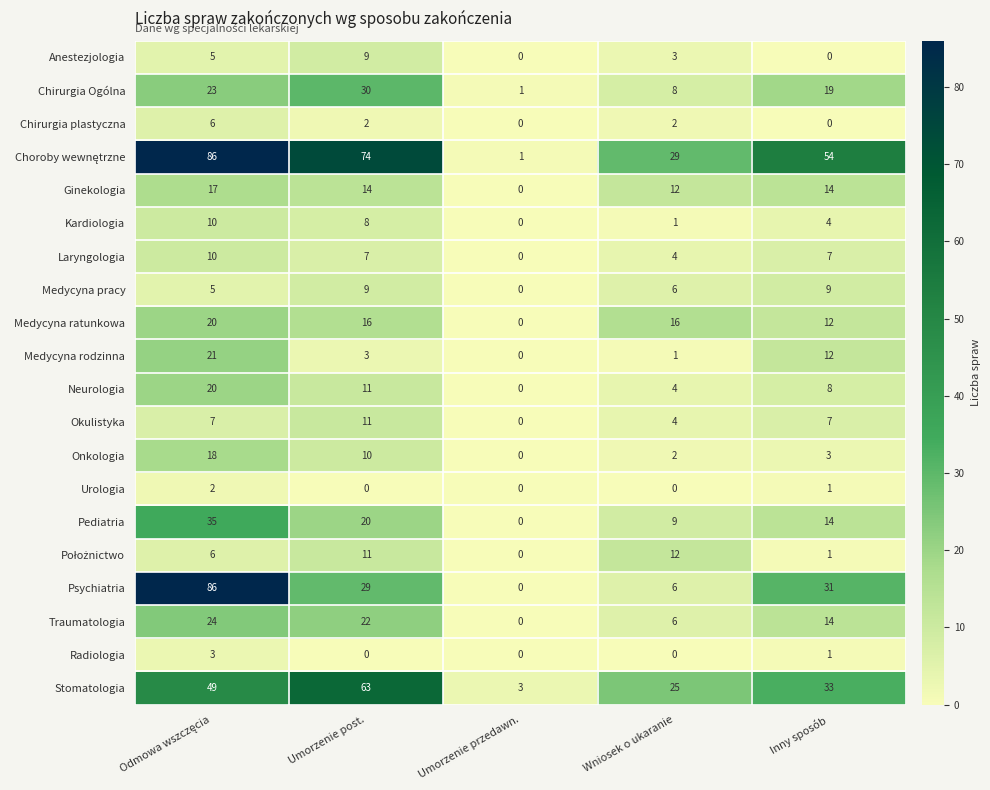

What is the sum of all Laryngologia values?

28